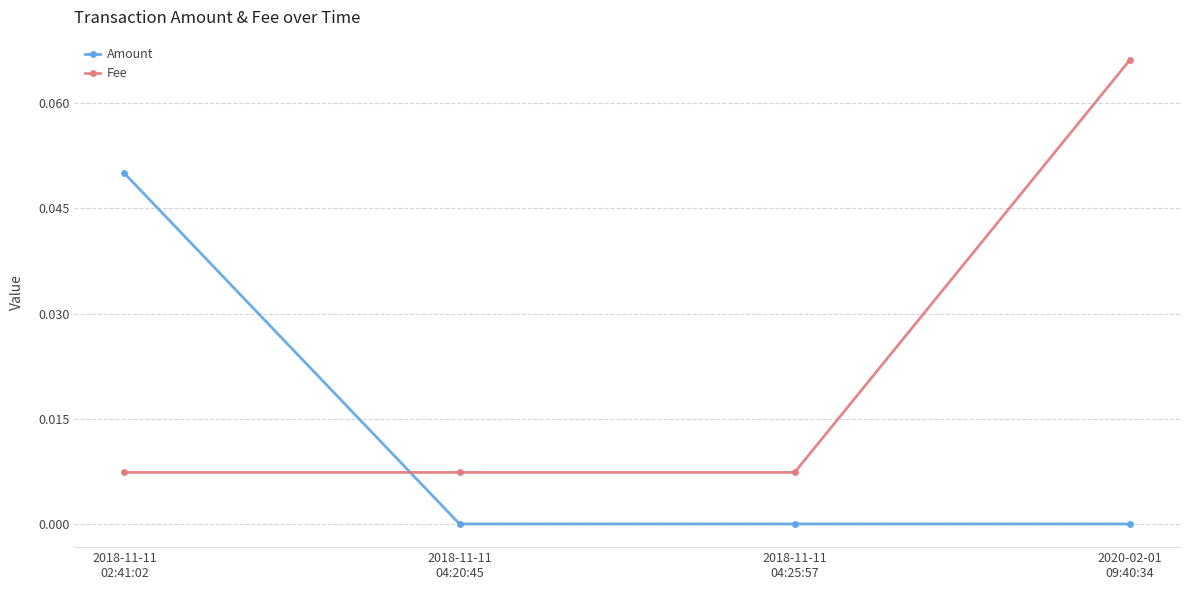

Which series has the widest spread of values?

Fee